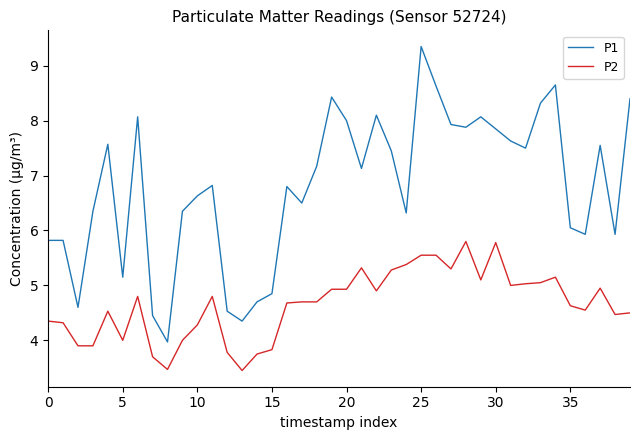

List the series in order of their peak value, highest first.

P1, P2